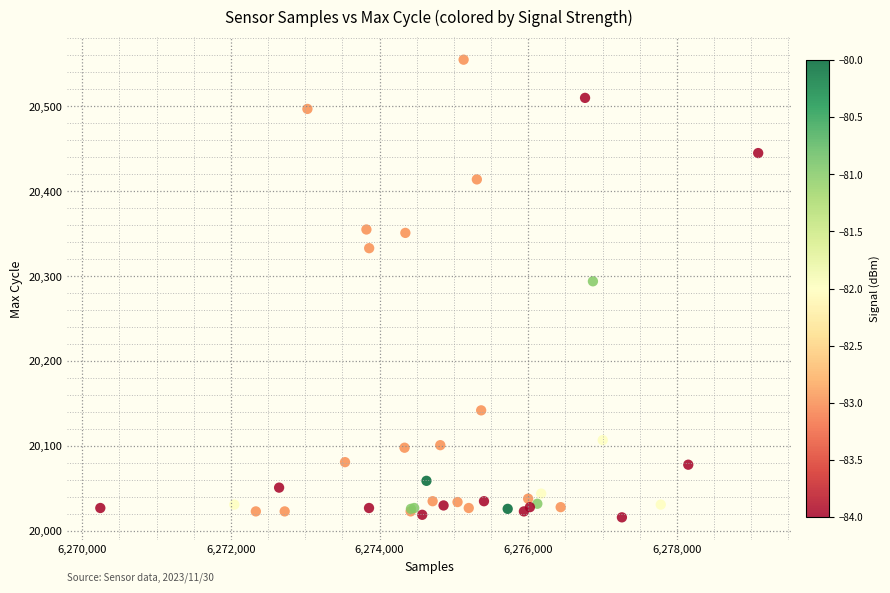

What Y value in the scatter plot is closest to 20285?

20294